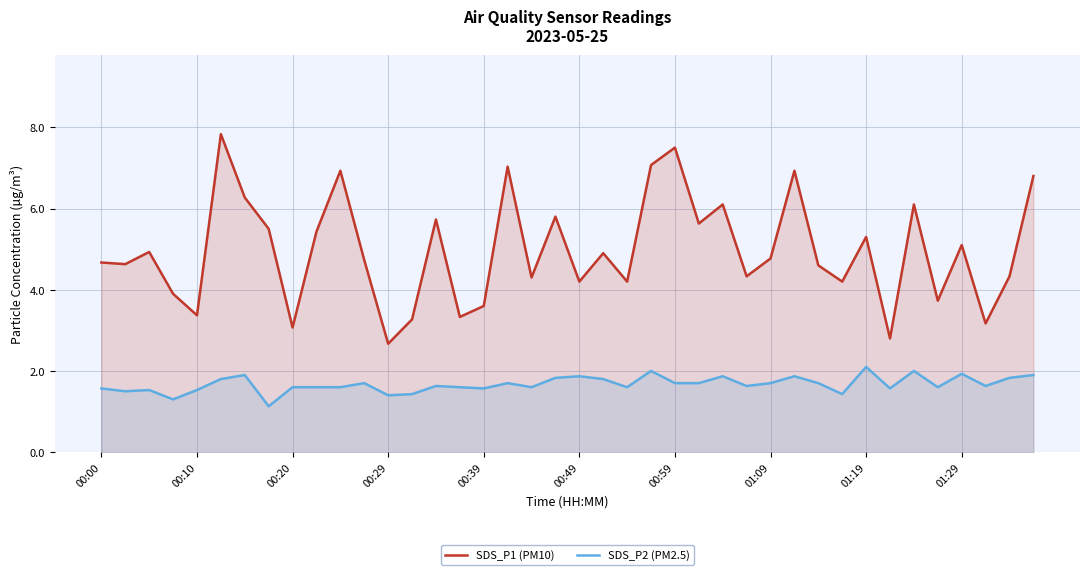

The value of SDS_P2 (PM2.5) at 00:10 is 2.5. True or false?

False